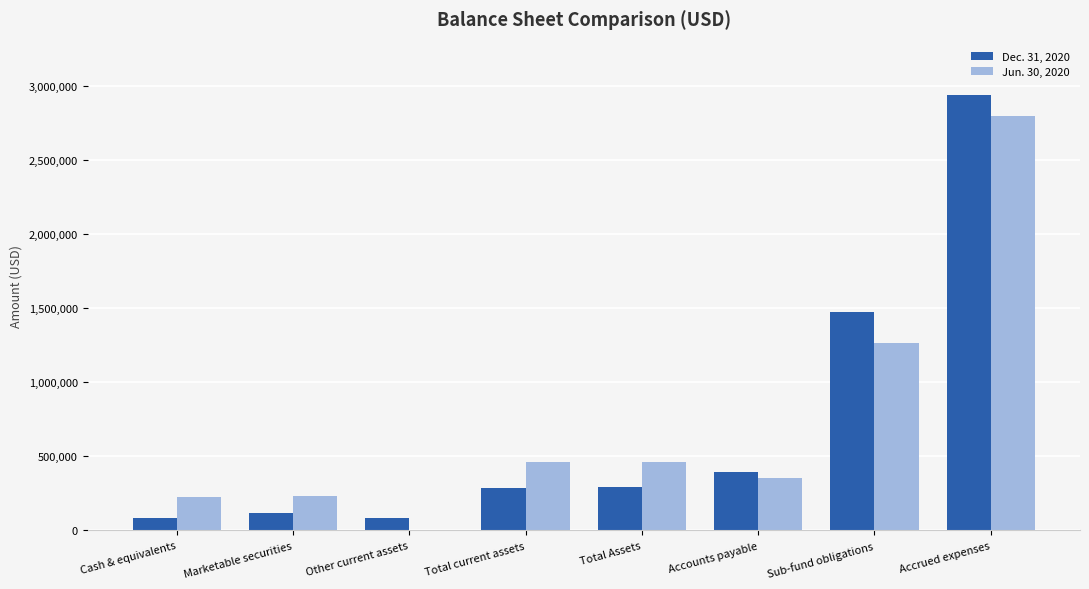

Which label corresponds to the largest value in the chart?

Accrued expenses